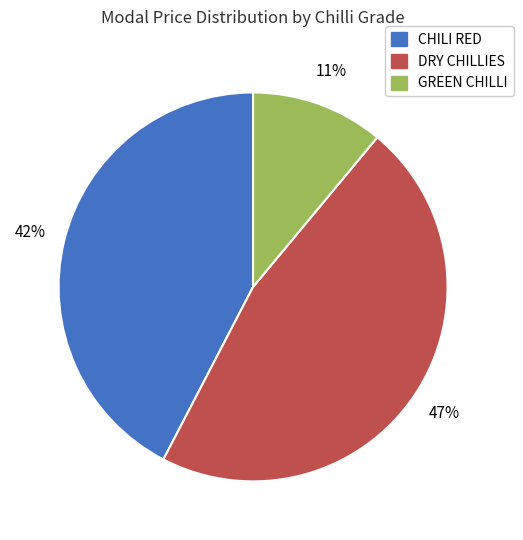

What percentage is the DRY CHILLIES slice, to the nearest percent?

47%